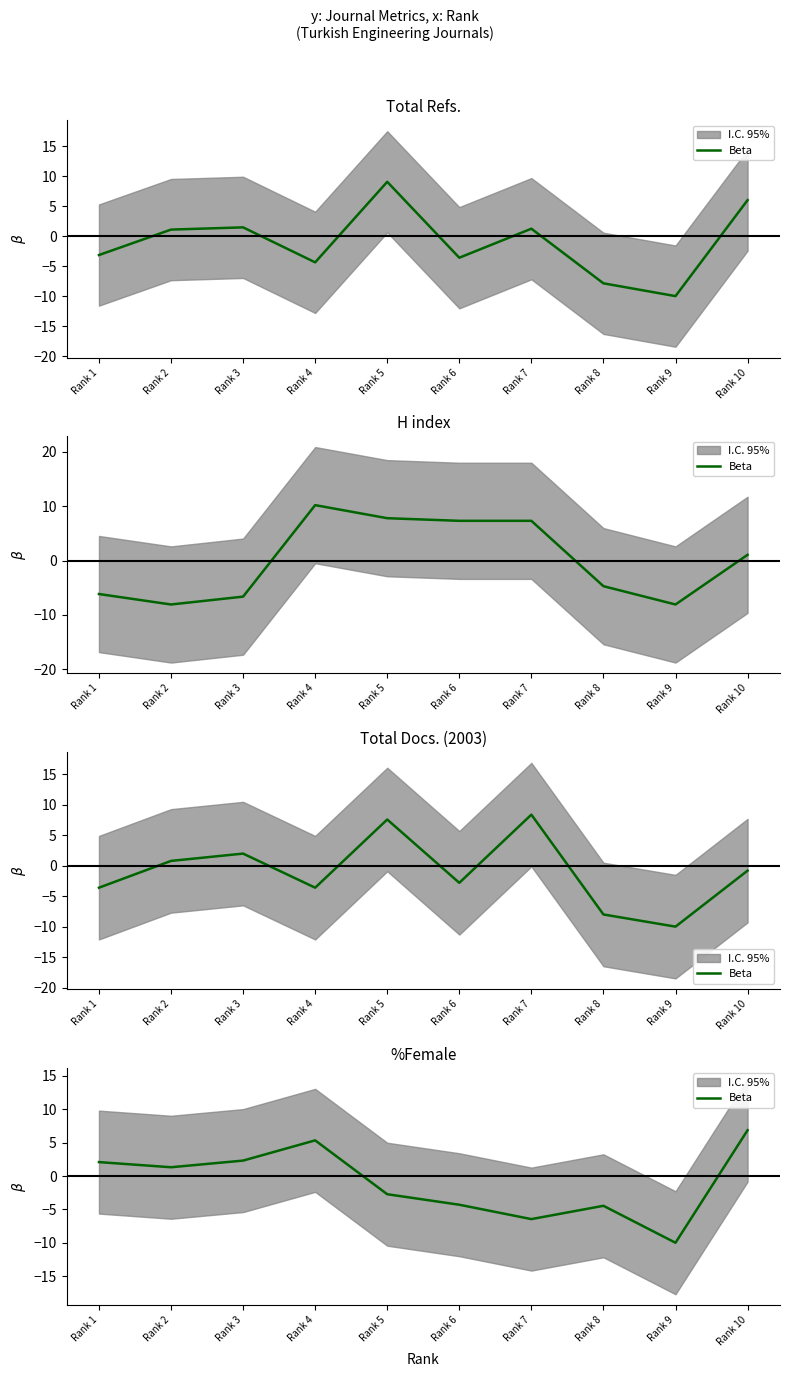

At which category does the chart reach its minimum across all series?

Rank 9